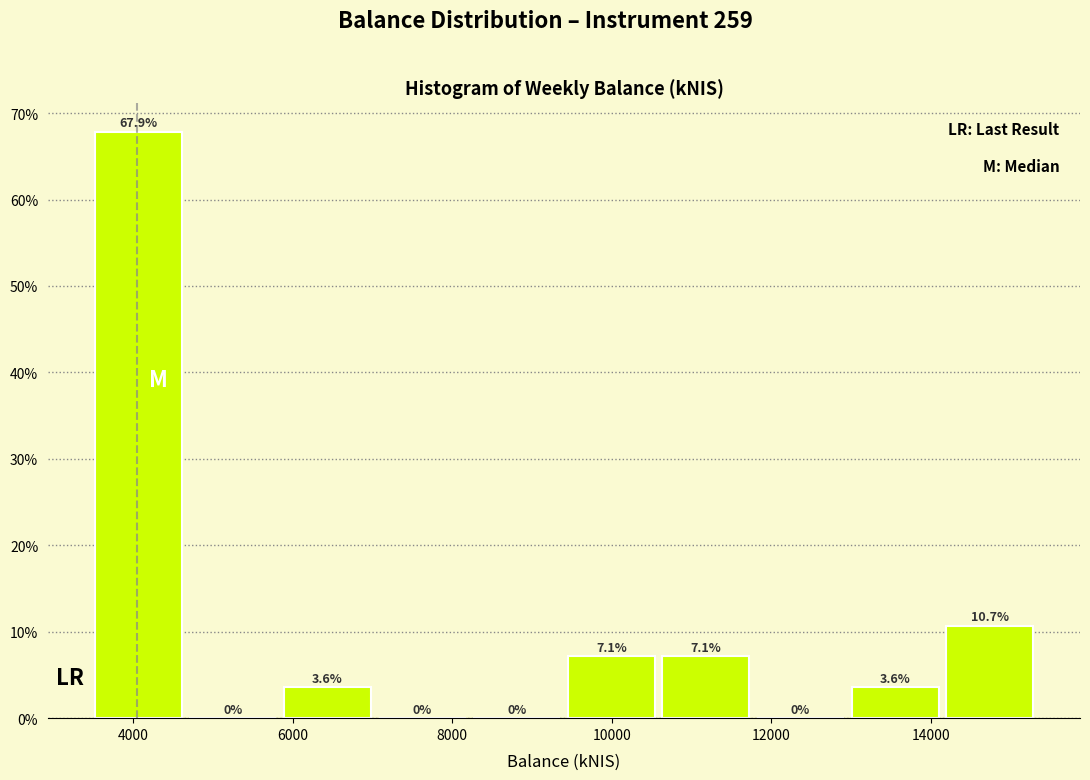

Reading left to right, list every bar in this chart as the range it spans on the x-axis followed by its height. The bar edges are not printed on the chart, so give them approximately, as read against the axis.

3400 to 4600: 67.9
4600 to 5800: 0.0
5800 to 7000: 3.6
7000 to 8200: 0.0
8200 to 9400: 0.0
9400 to 10600: 7.1
10600 to 11800: 7.1
11800 to 13000: 0.0
13000 to 14200: 3.6
14200 to 15400: 10.7